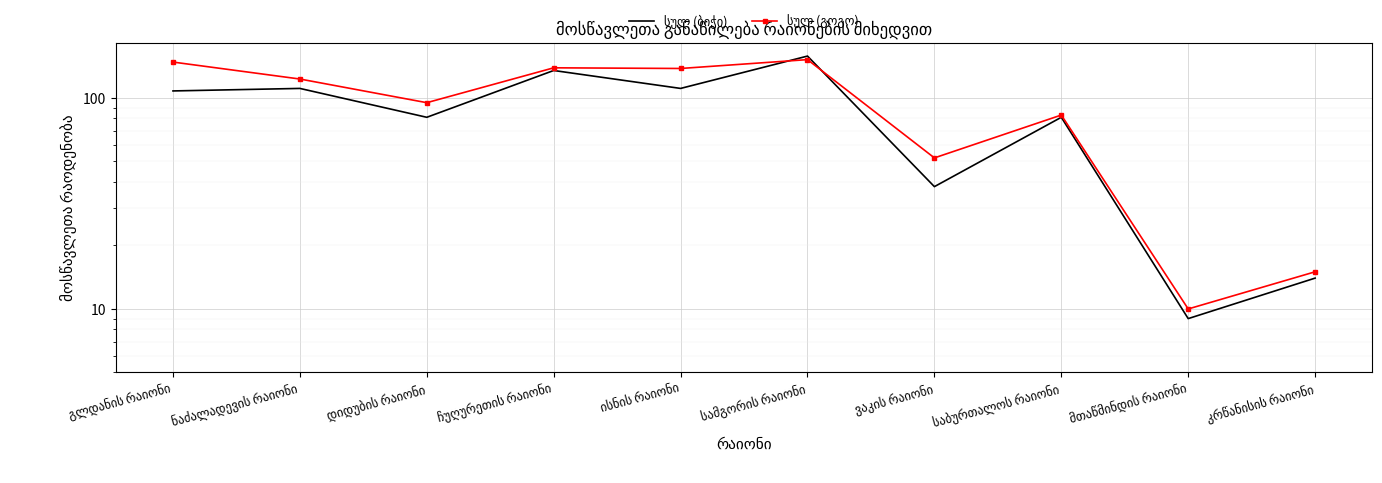

What is the label of the 2nd point from the left?

ნაძალადევის რაიონი